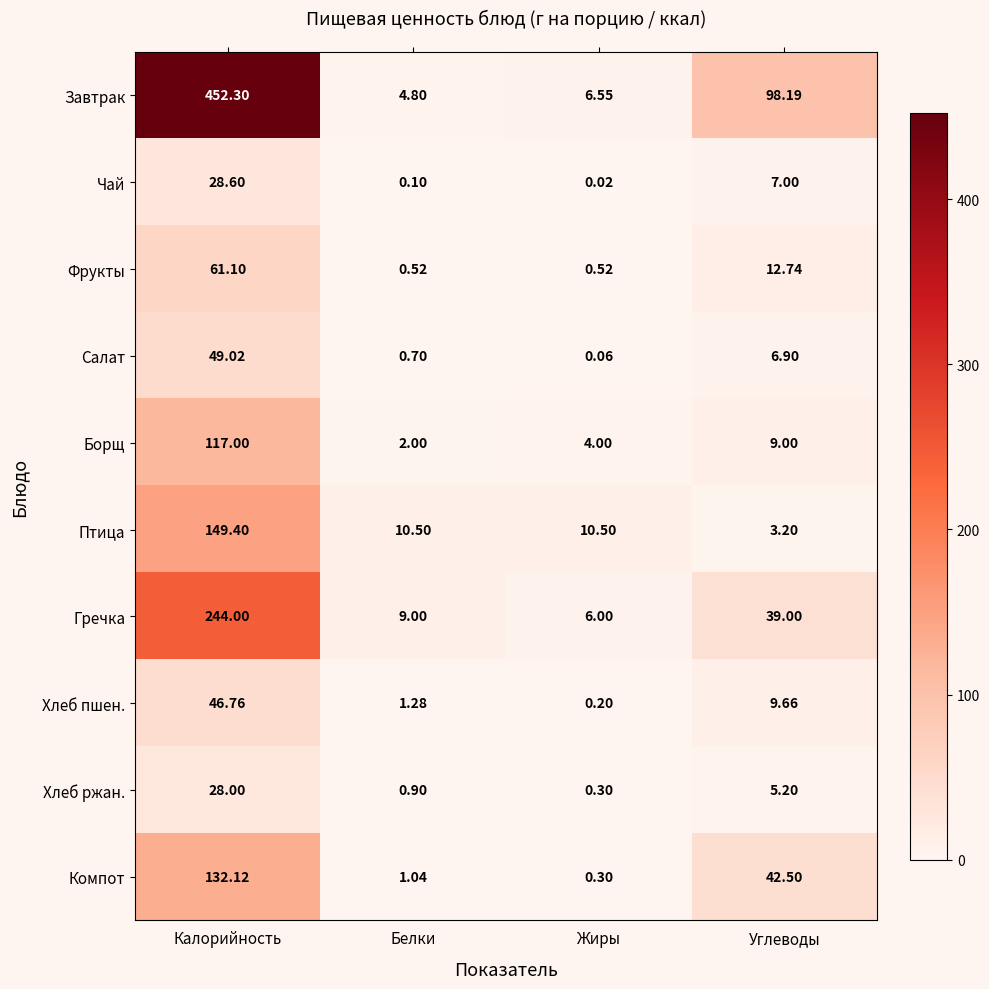

What is the total value across all series at Калорийность?

1308.3